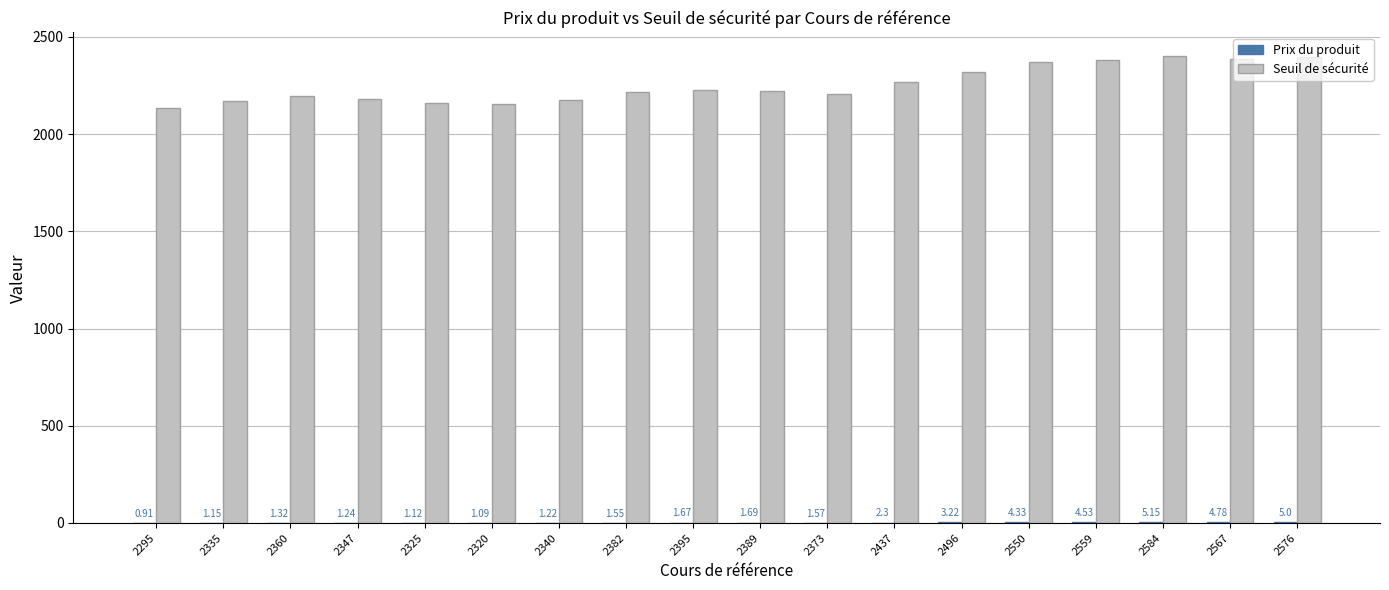

Which label corresponds to the largest value in the chart?

2584